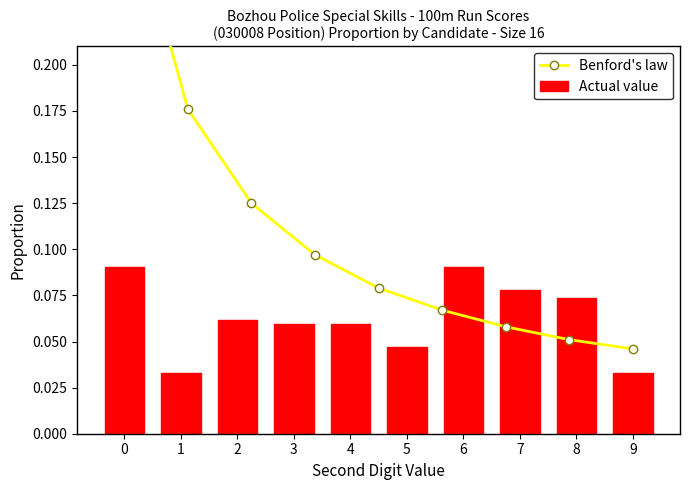

What is the value of the 5th bar from the left?

0.1